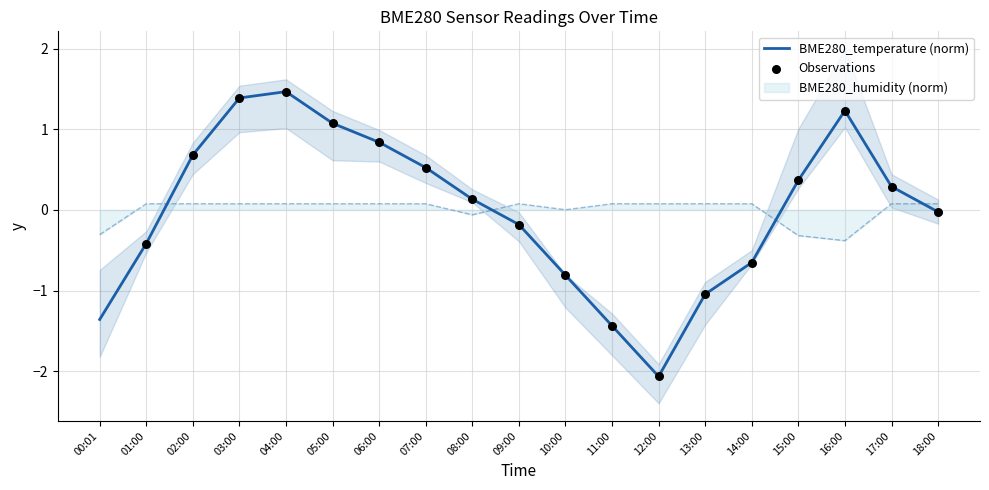

What is the lowest value of the BME280_humidity (norm) series?

-0.4